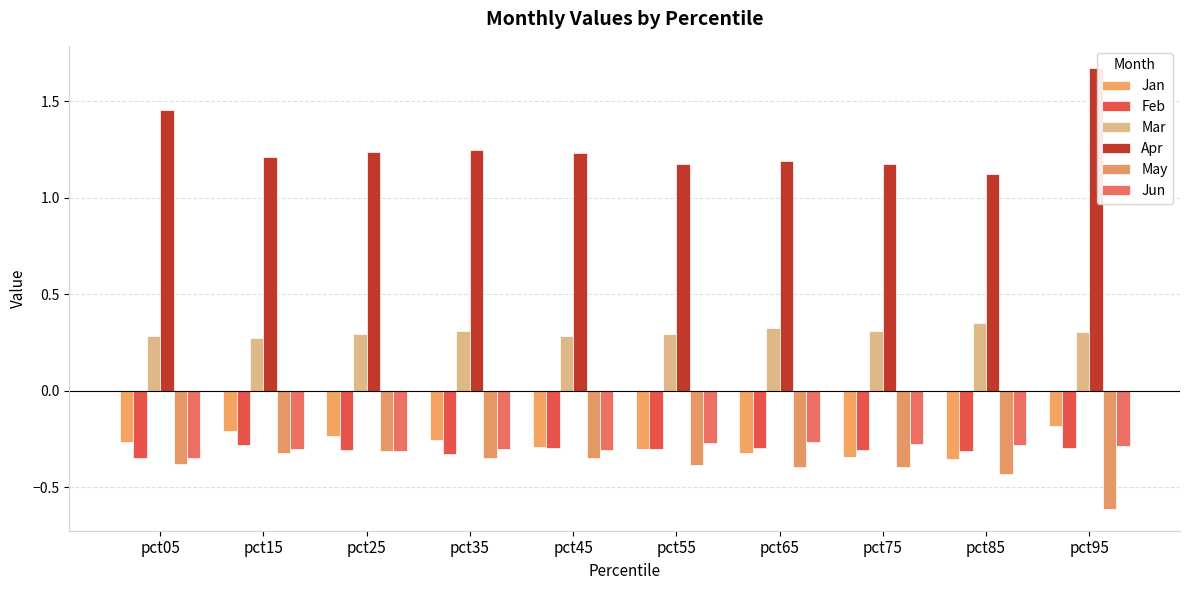

What are all the series names shown in the legend?

Jan, Feb, Mar, Apr, May, Jun